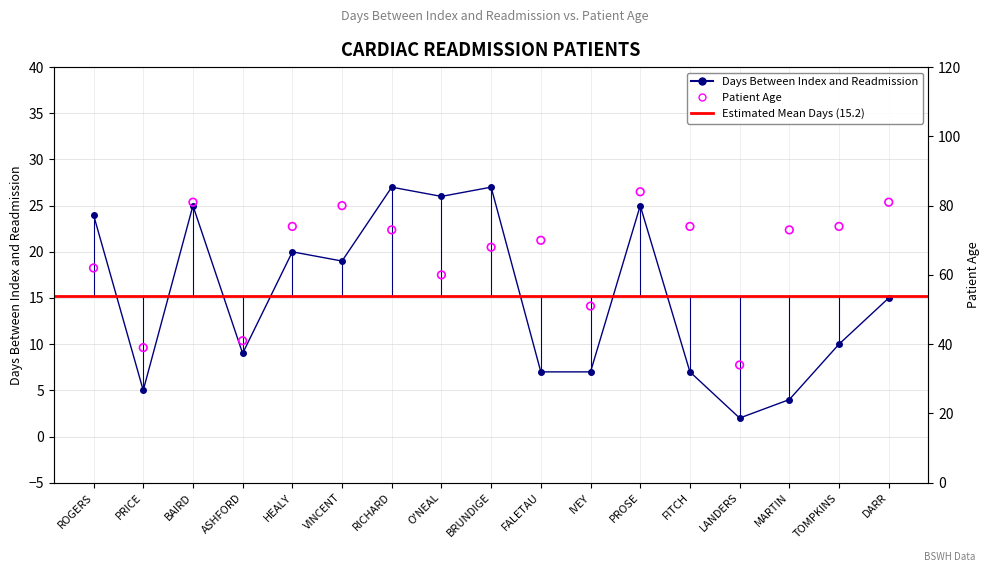

Which series reaches the minimum Y coordinate?

days_between